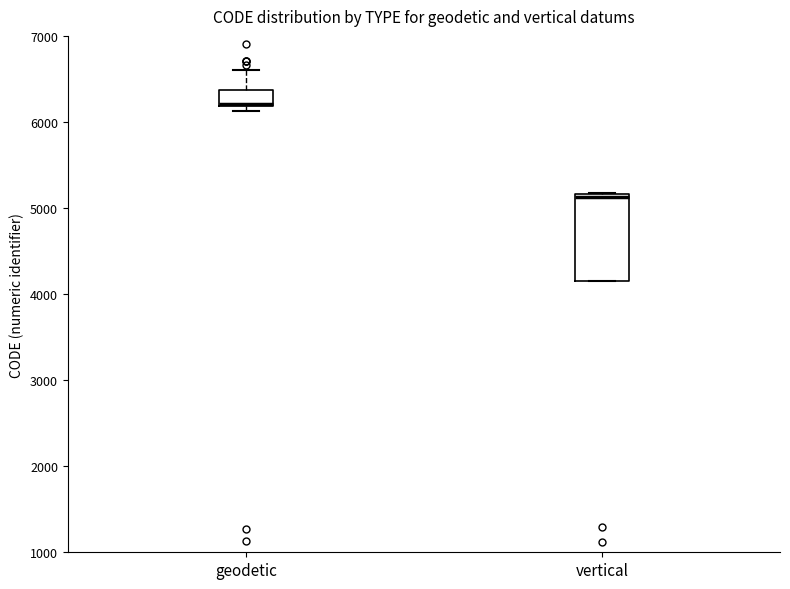

Reading left to right, read every box against the y-axis: the position of its median line, the range the box covers, and the ends of its whiskers. The values are not printed on the chart, so give them approximately, as read against the axis.

geodetic: median 6200 (drawn on the box's lower edge), box 6200 to 6400, whiskers 6100 to 6600
vertical: median 5100, box 4200 to 5200, whiskers 4200 to 5200